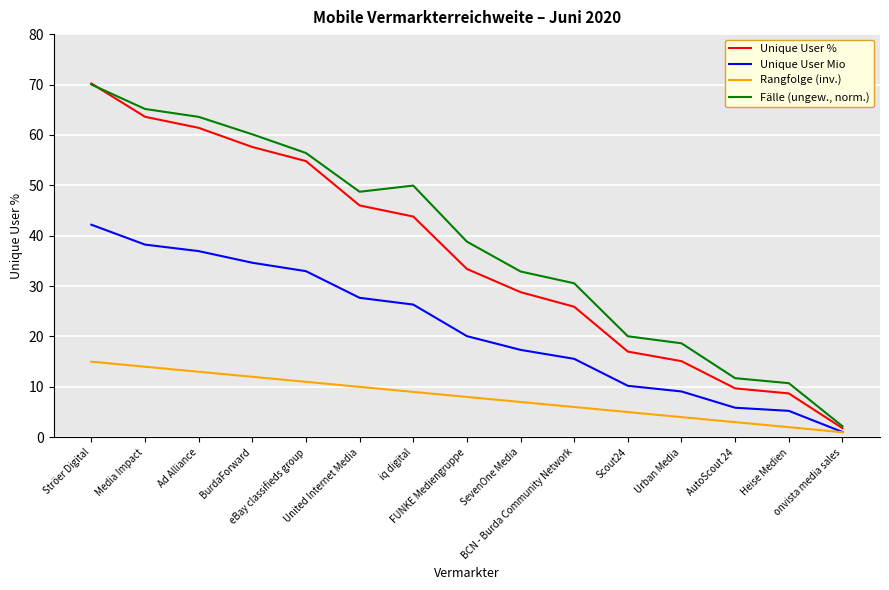

What is the smallest value displayed?

1.0